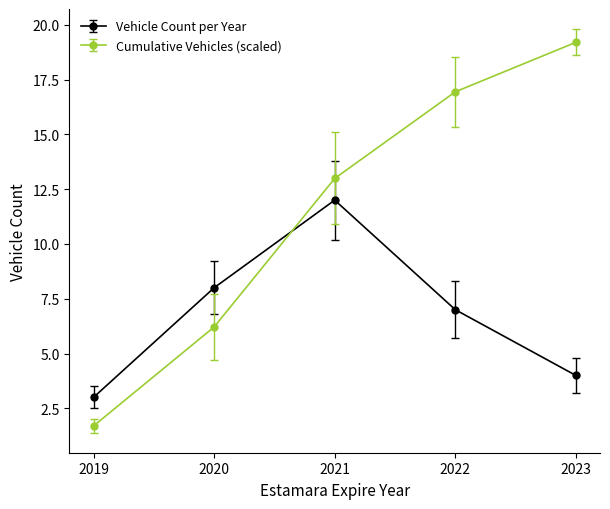

What is the minimum value shown in the chart?

1.7